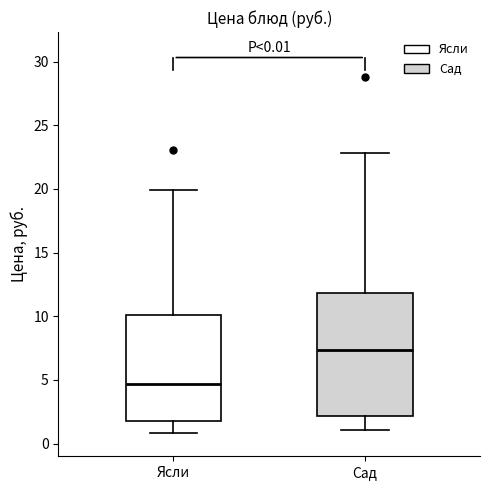

Which box's median line is the highest?

Сад